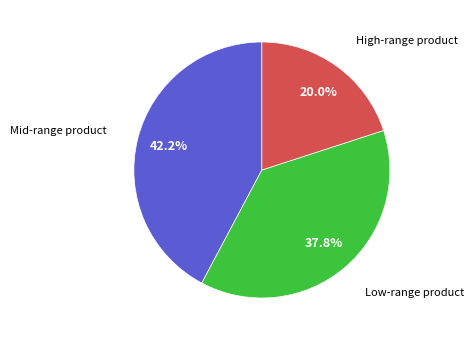

Does any single category account for the majority?

No